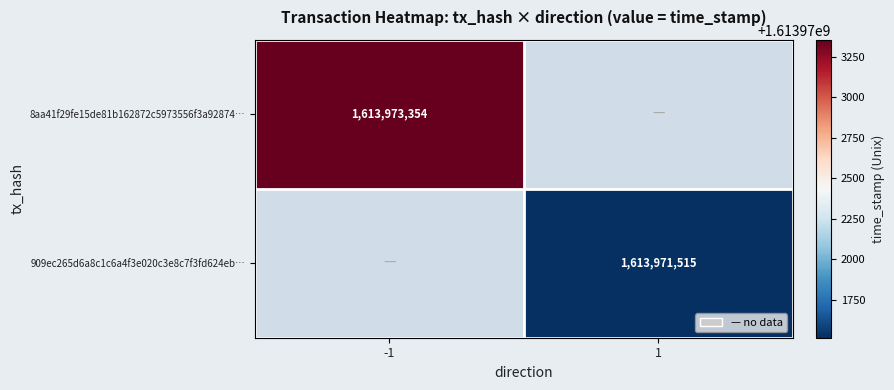

The value of 8aa41f29fe15de81b162872c5973556f3a92874… at -1 is 1613973354. True or false?

True